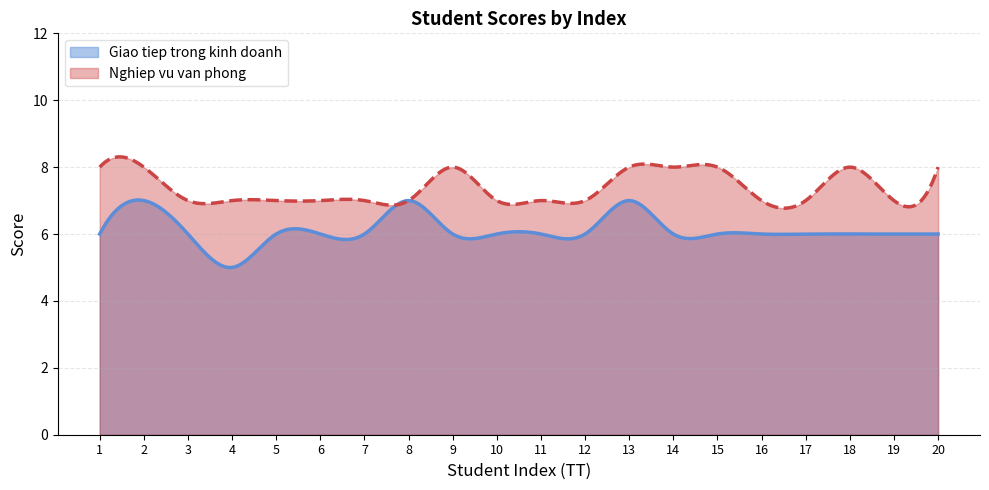

What is the average value of the Nghiep vu van phong series?

7.4